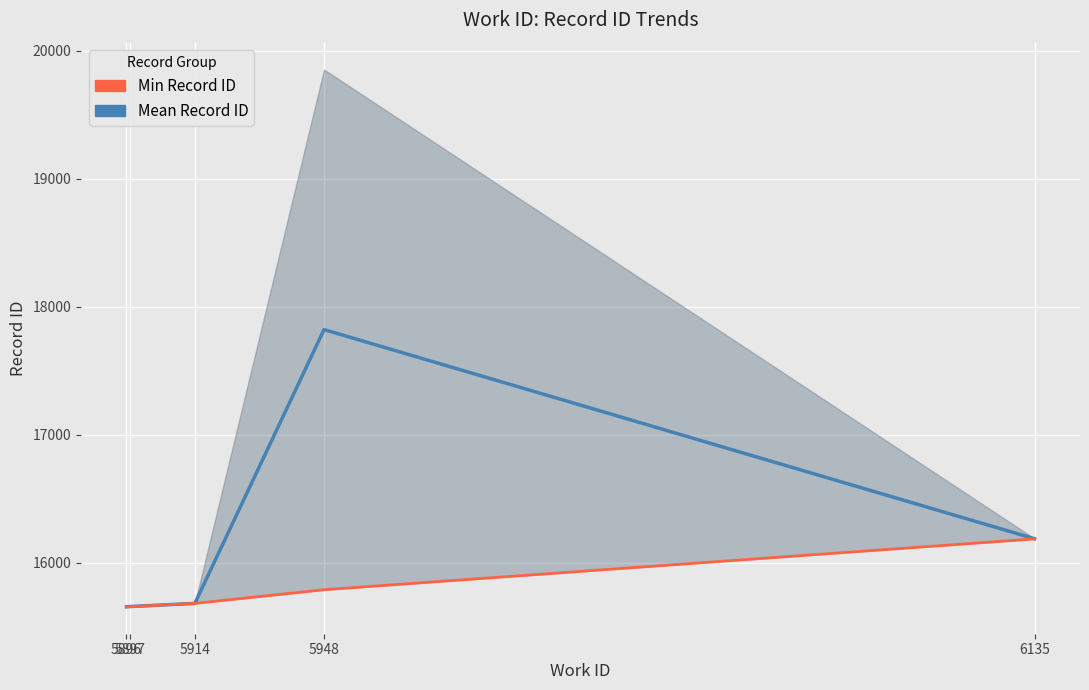

What value does the Min Record ID series have at 6135?

16186.0